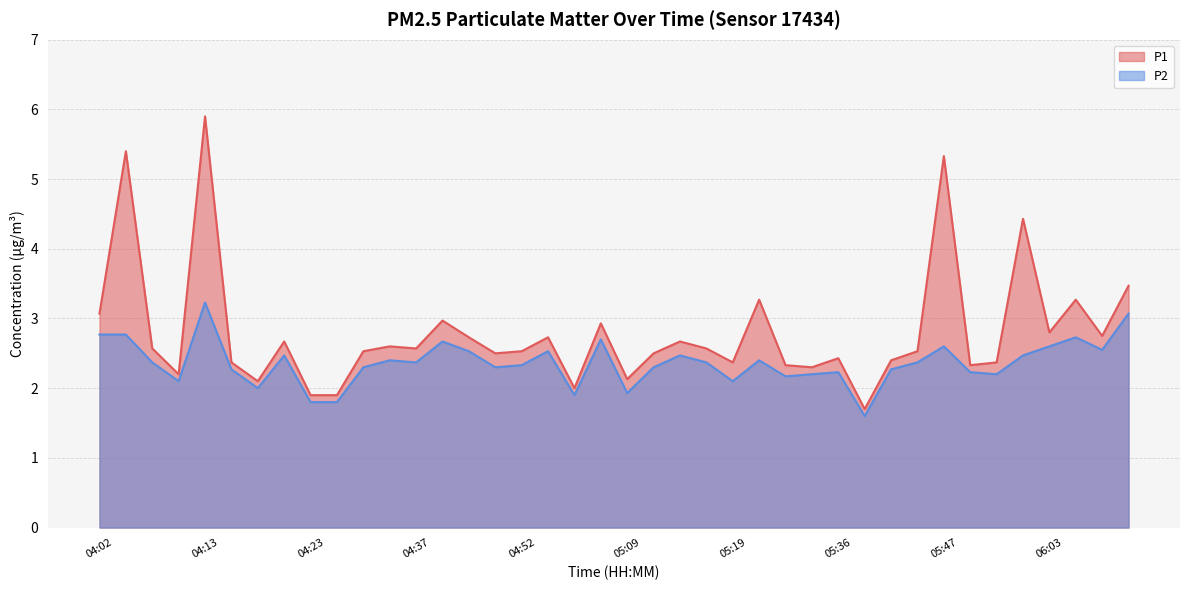

Which category has the highest value in the P2 series?

04:13